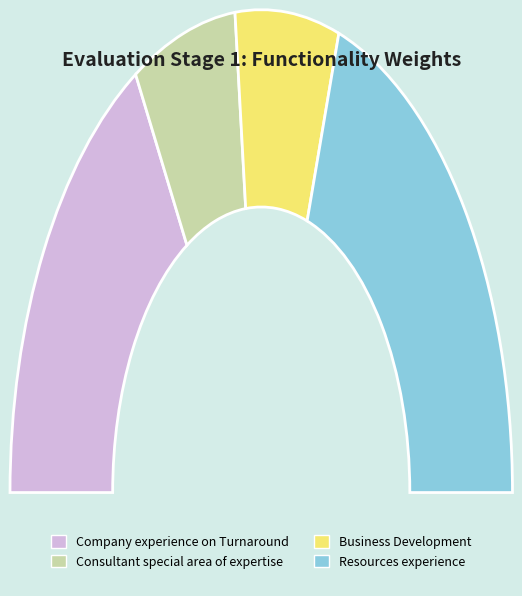

What is the change in value from Consultant special area of expertise to Resources experience?

+0.2